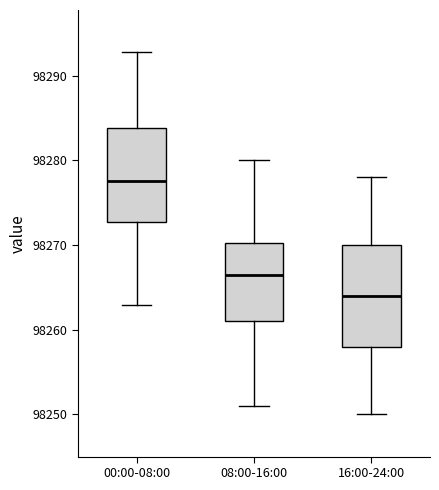

Reading left to right, read every box against the y-axis: the position of its median line, the range the box covers, and the ends of its whiskers. The values are not printed on the chart, so give them approximately, as read against the axis.

00:00-08:00: median 98278, box 98273 to 98284, whiskers 98263 to 98293
08:00-16:00: median 98267, box 98261 to 98270, whiskers 98251 to 98280
16:00-24:00: median 98264, box 98258 to 98270, whiskers 98250 to 98278